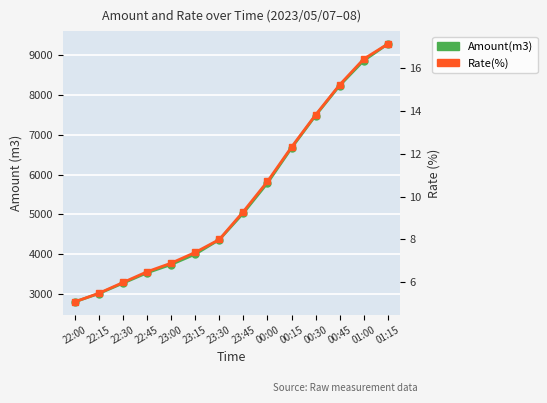

Reading right to left, transcribe all the data shown in this chart.

Amount(m3): 9280.0	8862.0	8236.0	7484.0	6668.0	5788.0	5035.0	4366.0	4002.0	3742.0	3534.0	3274.0	3014.0	2806.0
Rate(%): 17.1	16.4	15.2	13.8	12.3	10.7	9.3	8.0	7.4	6.9	6.5	6.0	5.5	5.1